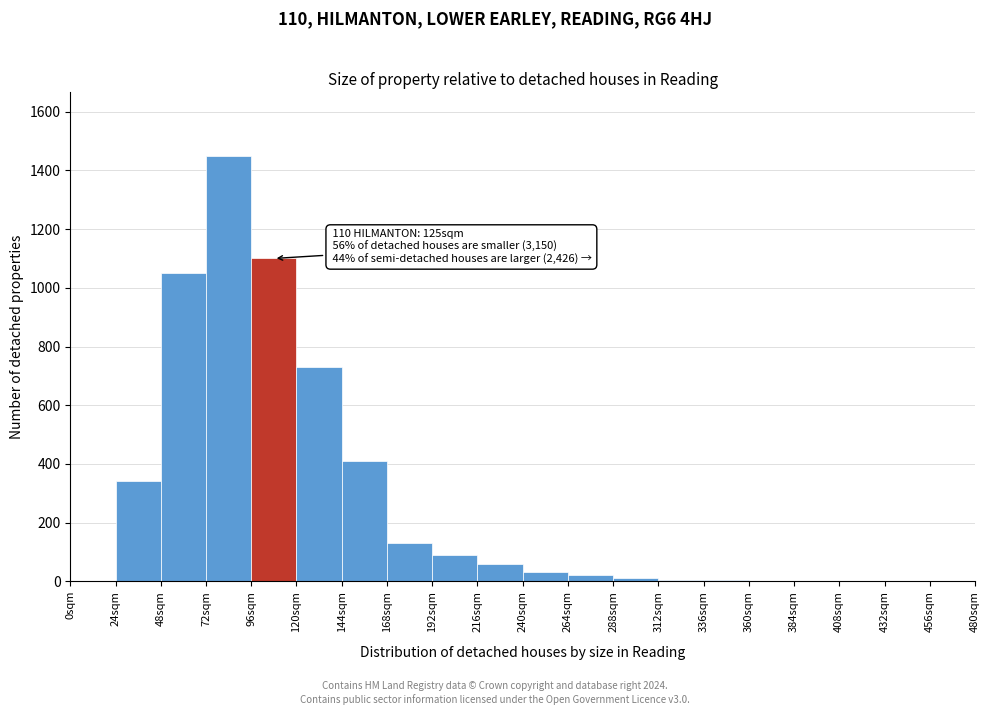

Which range on the x-axis has the tallest bar?

72 to 96